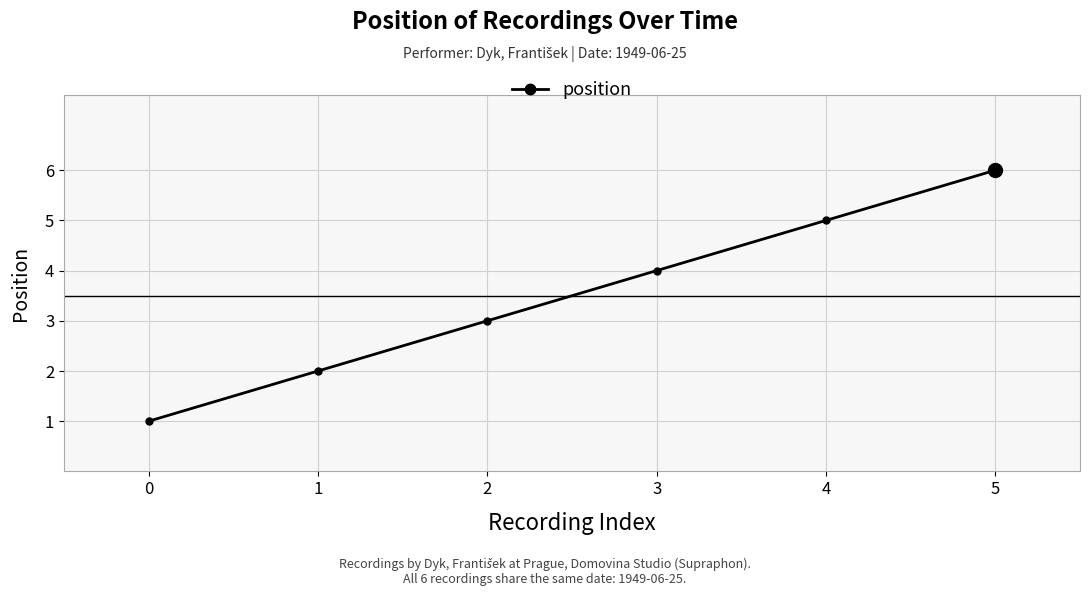

What is the ratio of the value at 4 to the value at 2?

1.7